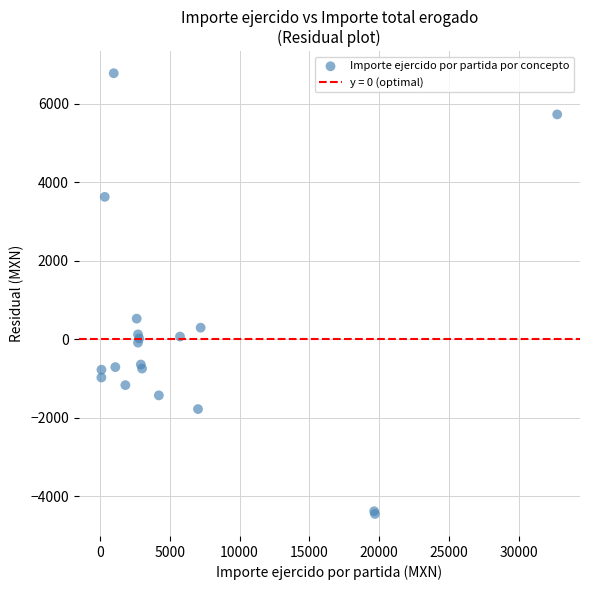

What Y value in the scatter plot is closest to 1161?

524.0